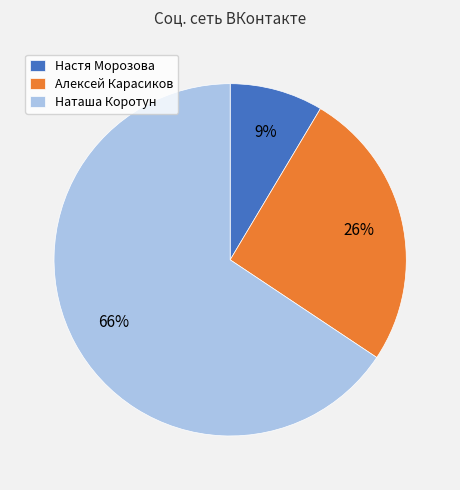

How many slices are in this pie chart?

3